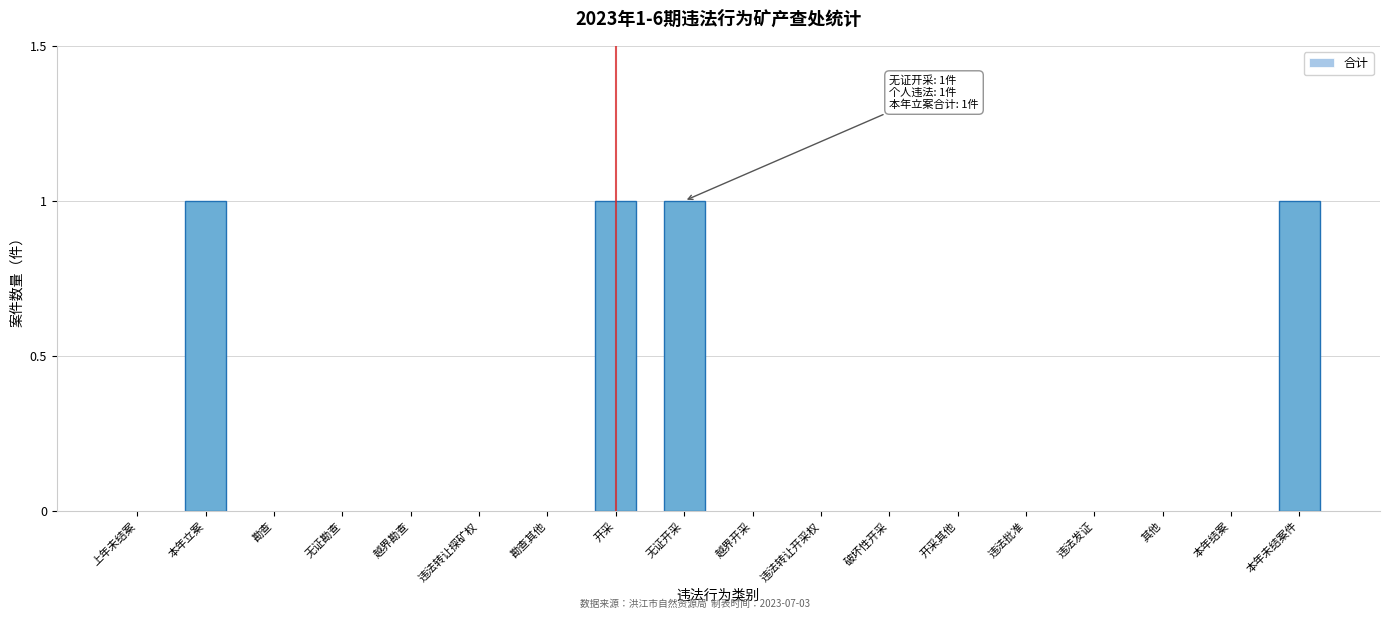

Reading left to right, what are all the values shown in this chart?

上年未结案=0	本年立案=1	勘查=0	无证勘查=0	越界勘查=0	违法转让探矿权=0	勘查其他=0	开采=1	无证开采=1	越界开采=0	违法转让开采权=0	破坏性开采=0	开采其他=0	违法批准=0	违法发证=0	其他=0	本年结案=0	本年未结案件=1